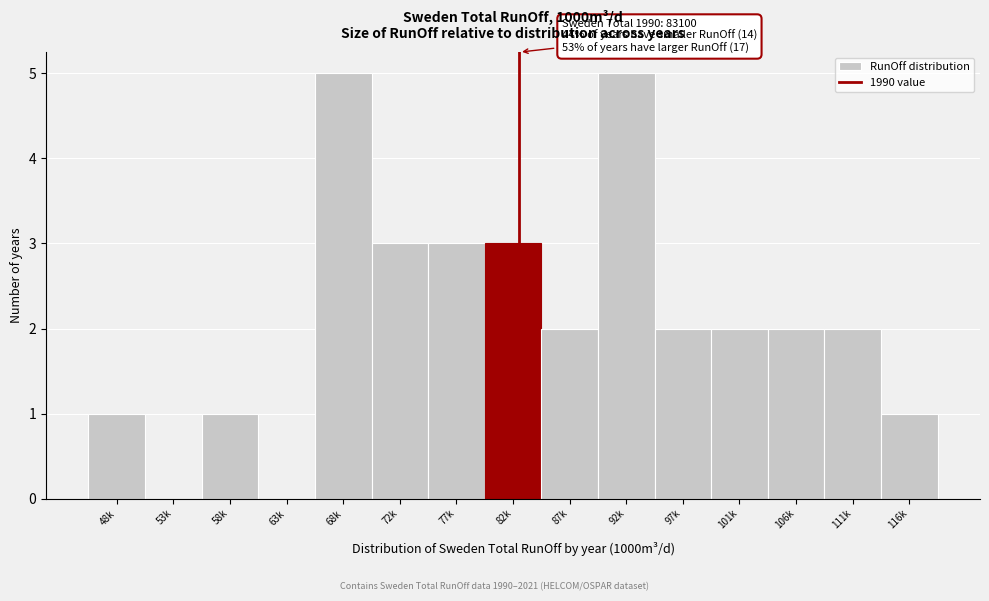

Reading right to left, list all the values displayed in this chart.

116k=1	111k=2	106k=2	101k=2	97k=2	92k=5	87k=2	82k=3	77k=3	72k=3	68k=5	63k=0	58k=1	53k=0	48k=1